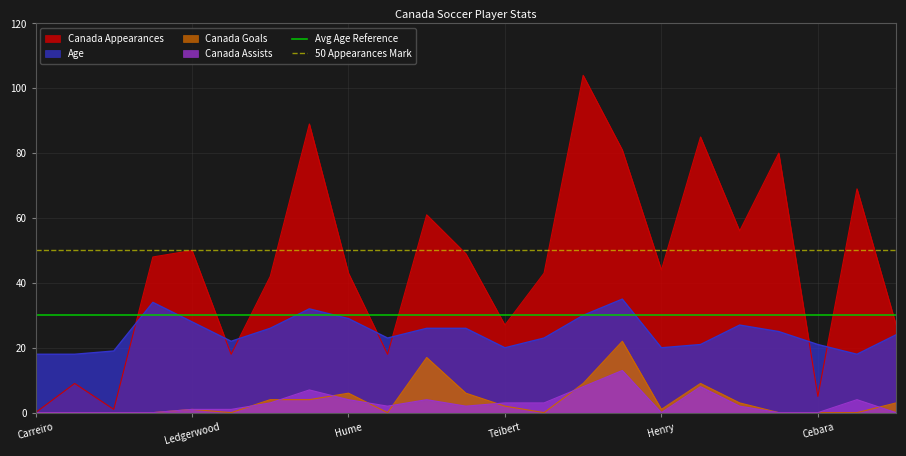

True or false: Canada Appearances and Age intersect in this chart.

True